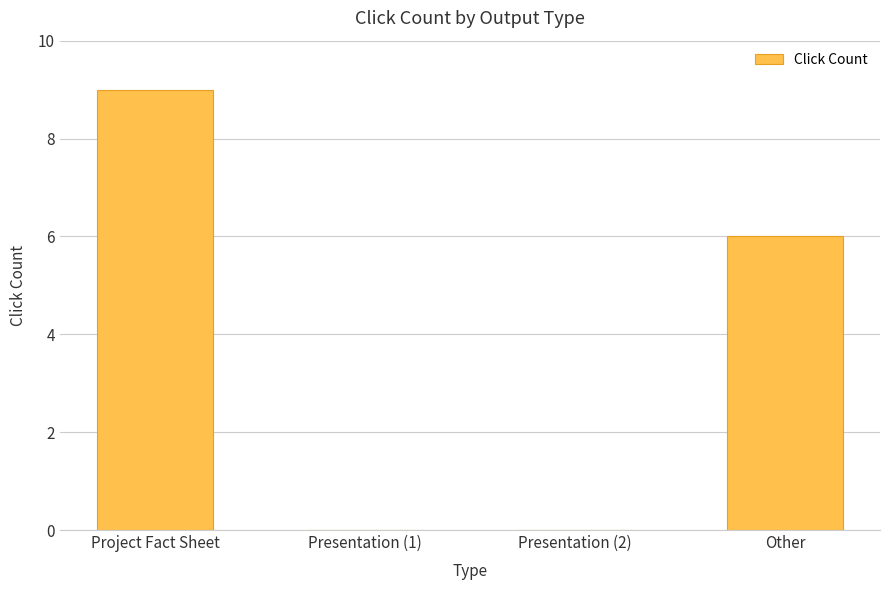

Which category has the highest value across all series?

Project Fact Sheet